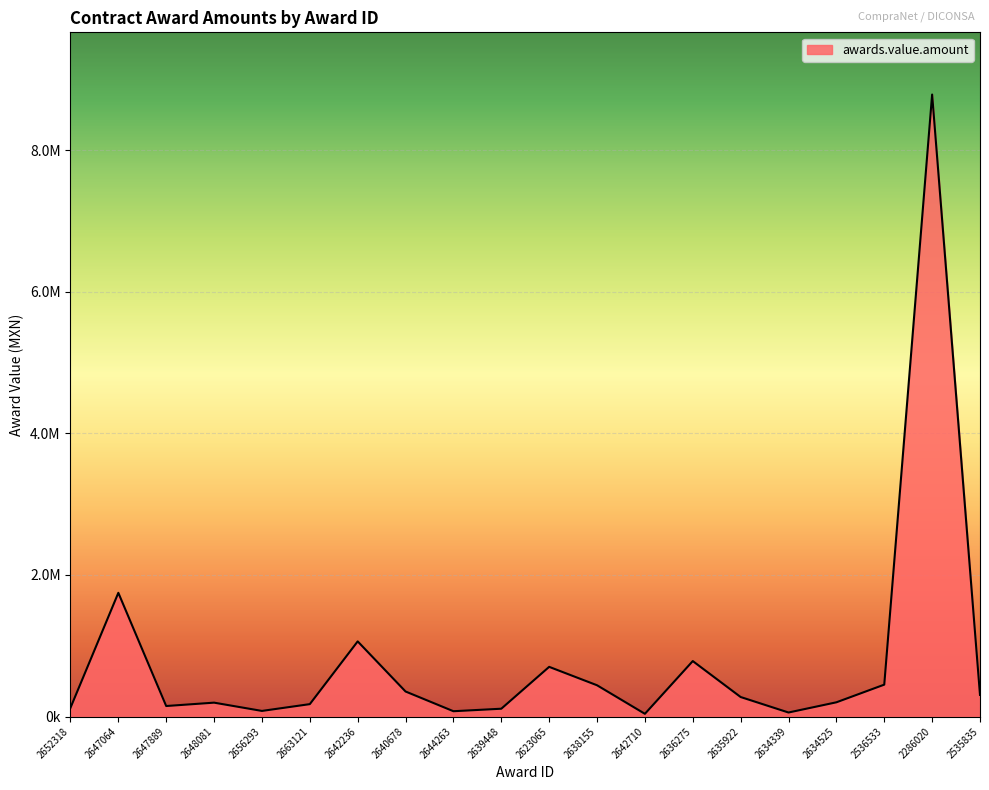

Rank the categories by value from lowest to highest.

2642710, 2634339, 2644263, 2656293, 2639448, 2652318, 2647889, 2663121, 2648081, 2634525, 2635922, 2535835, 2640678, 2638155, 2536533, 2623065, 2636275, 2642236, 2647064, 2286020